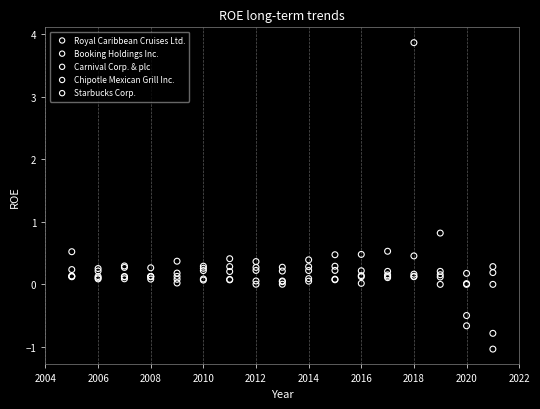

Which series reaches the maximum Y coordinate?

Starbucks Corp.